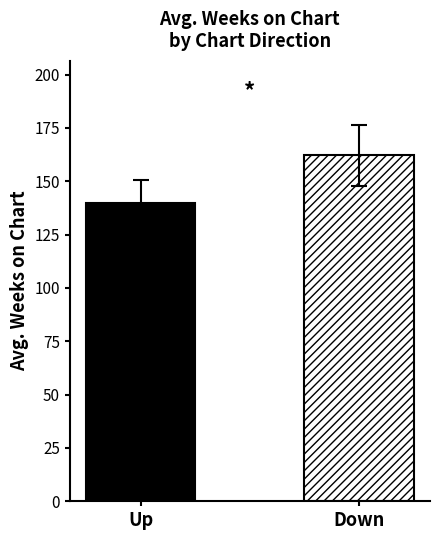

What is the maximum value shown in the chart?

162.1